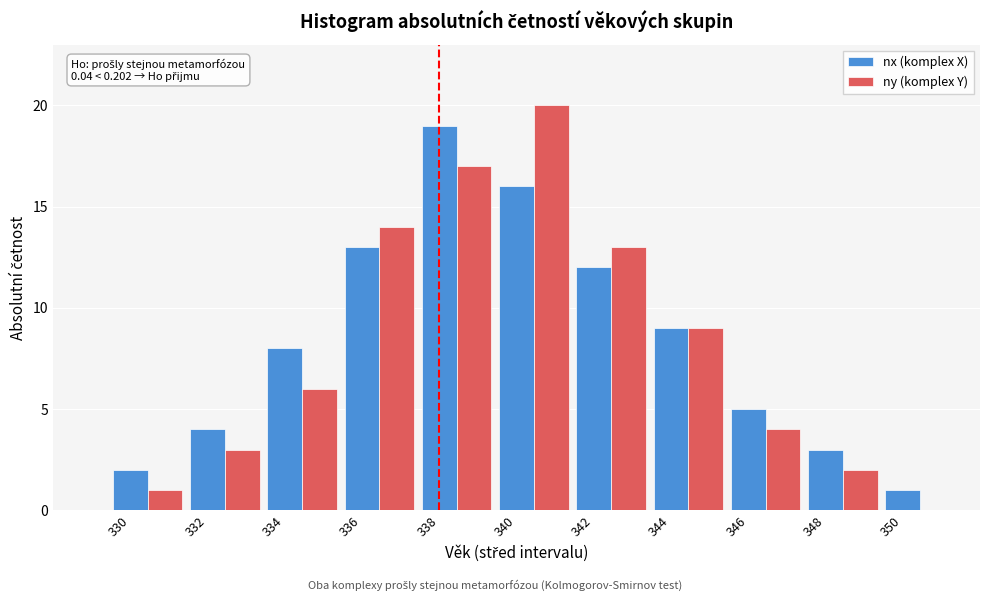

At which label is ny (komplex Y) closest to 10?

344